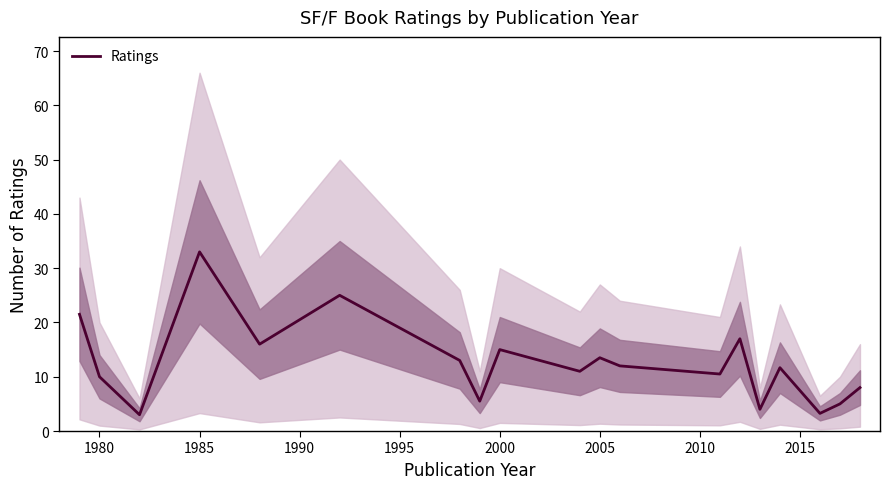

How many interior local peaks (higher than both neighbors) does the data have?

6